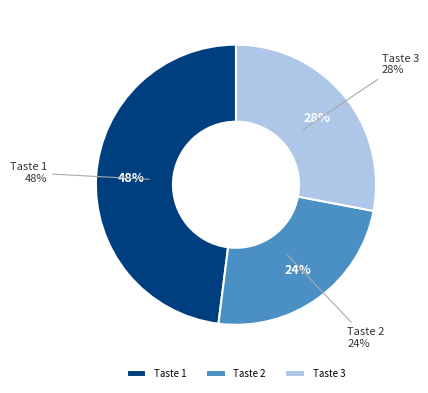

Does 24 represent more than half of the total?

No